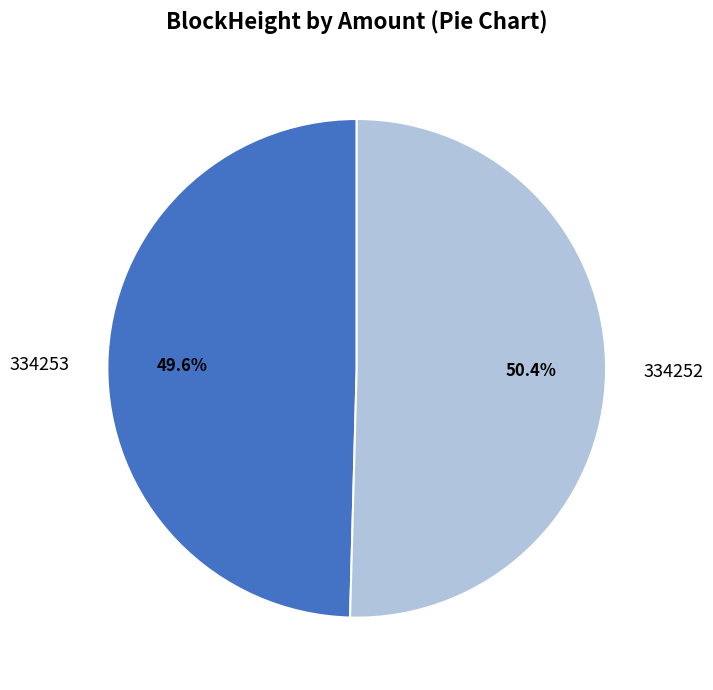

To the nearest percent, what is the difference between the largest and smallest slice percentages?

1%